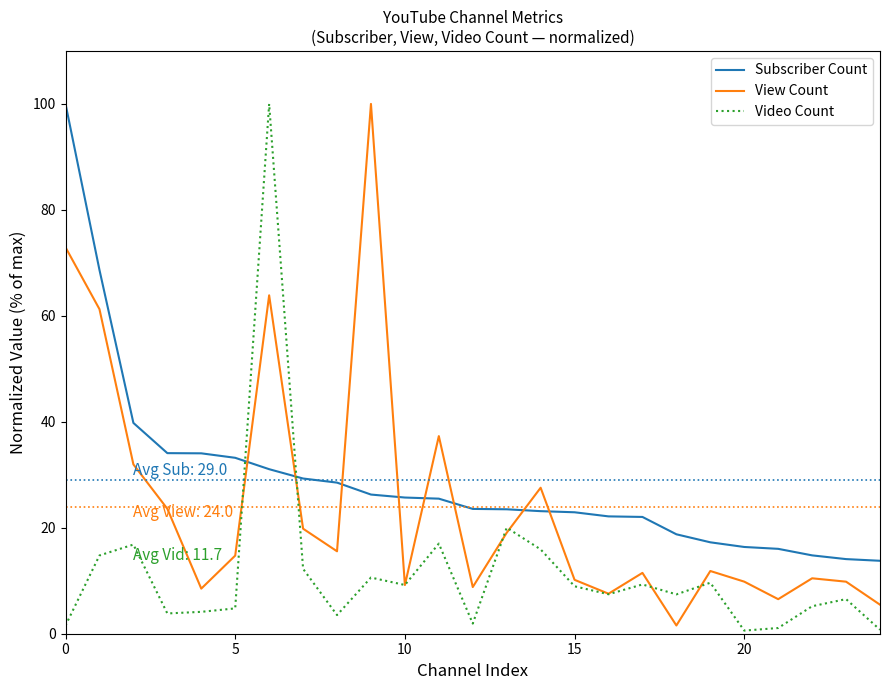

Is this an area chart (filled region under the line)?

No